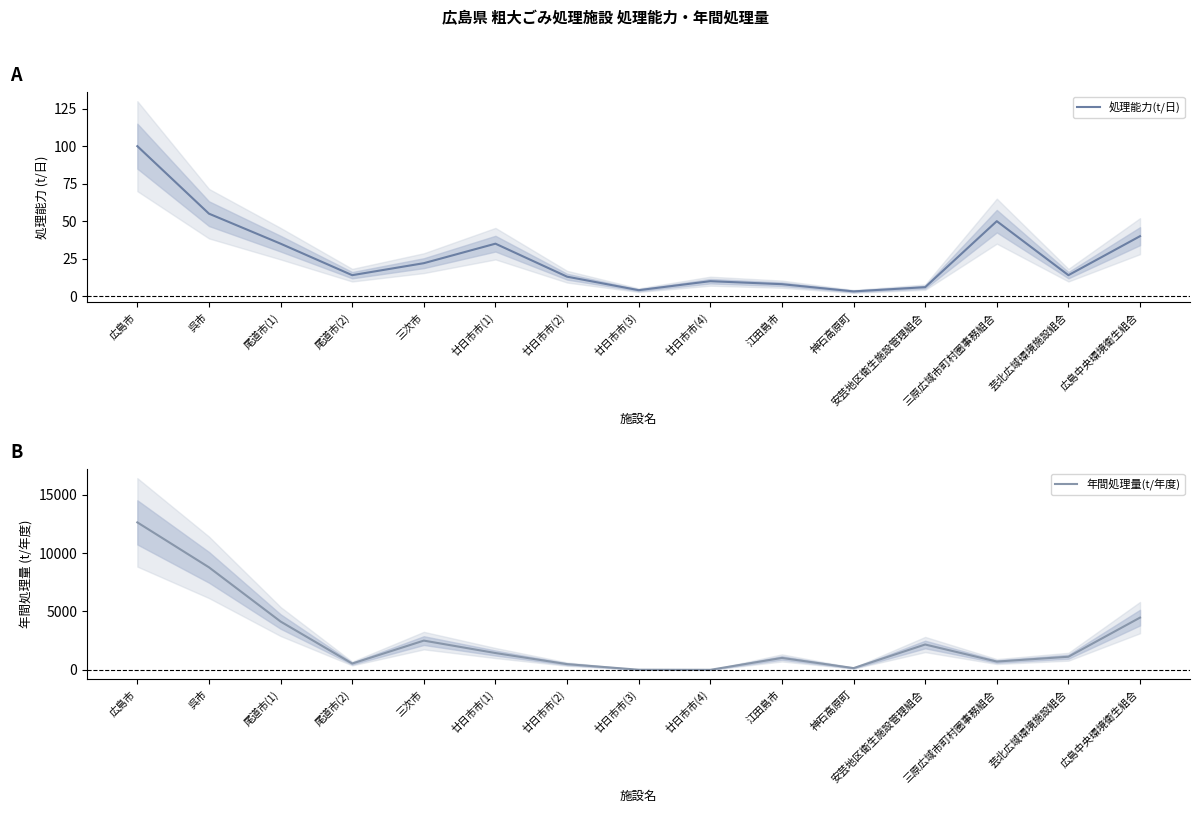

Where is the first local minimum for 年間処理量(t/年度)?

尾道市(2)